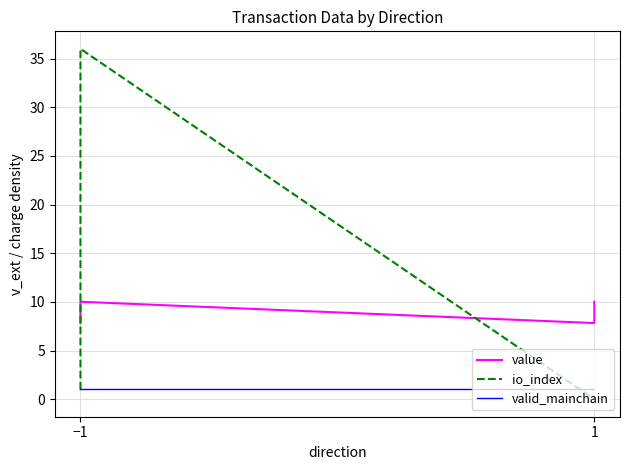

Reading left to right, list all the values displayed in this chart.

value: 7.8	10.0	7.8	10.0
io_index: 1.0	36.0	0.0	0.0
valid_mainchain: 1.0	1.0	1.0	1.0